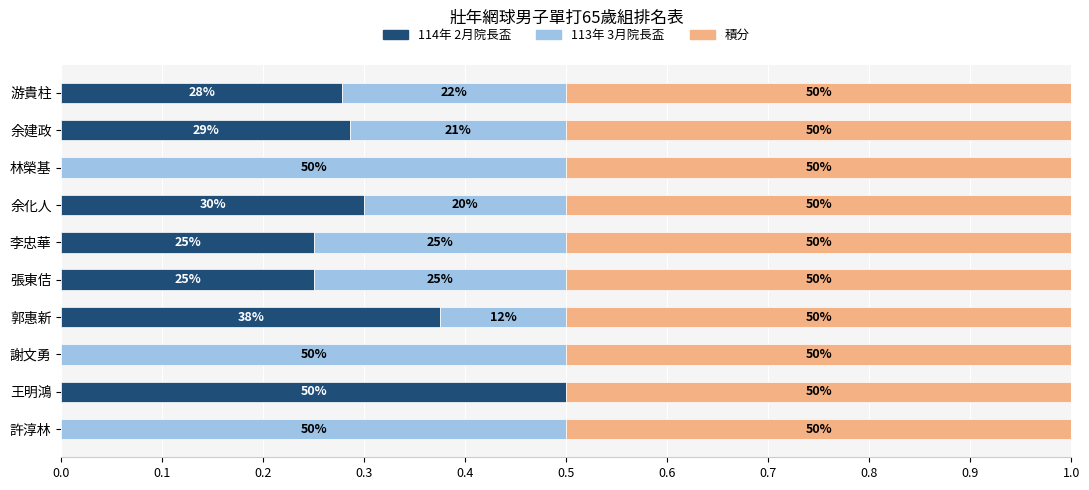

What is the sum of all 113年 3月院長盃 values?

2.8